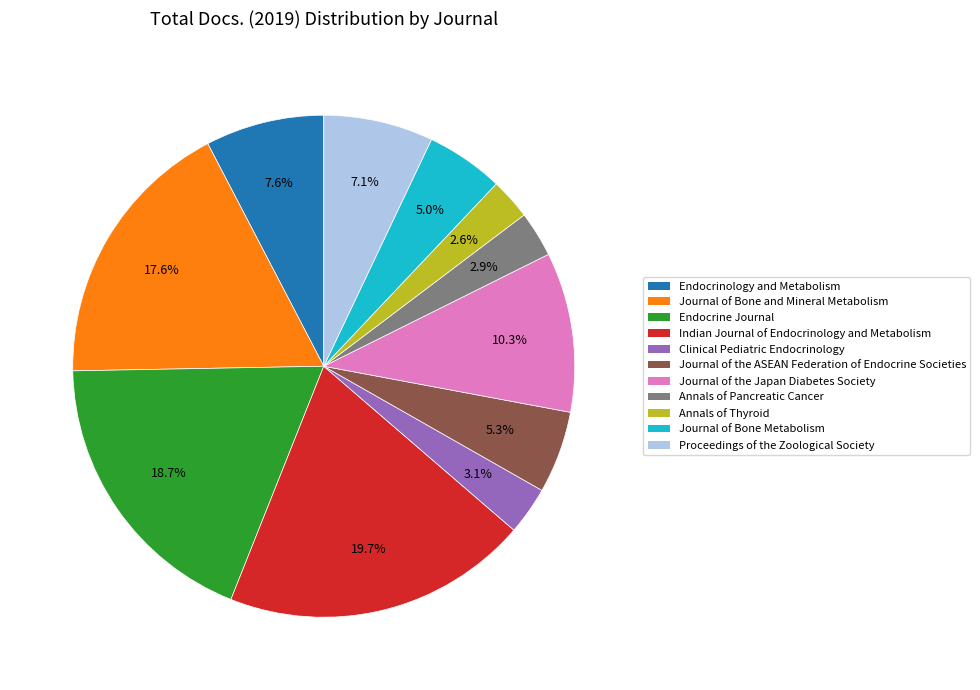

To the nearest percent, what percentage of the pie is Journal of Bone Metabolism?

5%